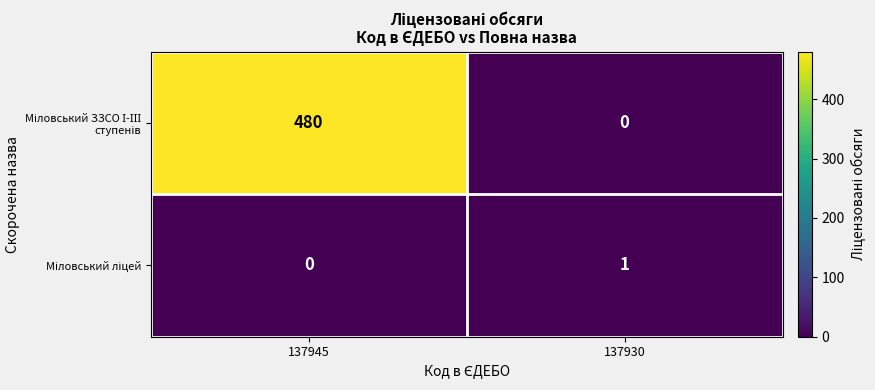

What is the spread (max minus min) of values at 137945?

480